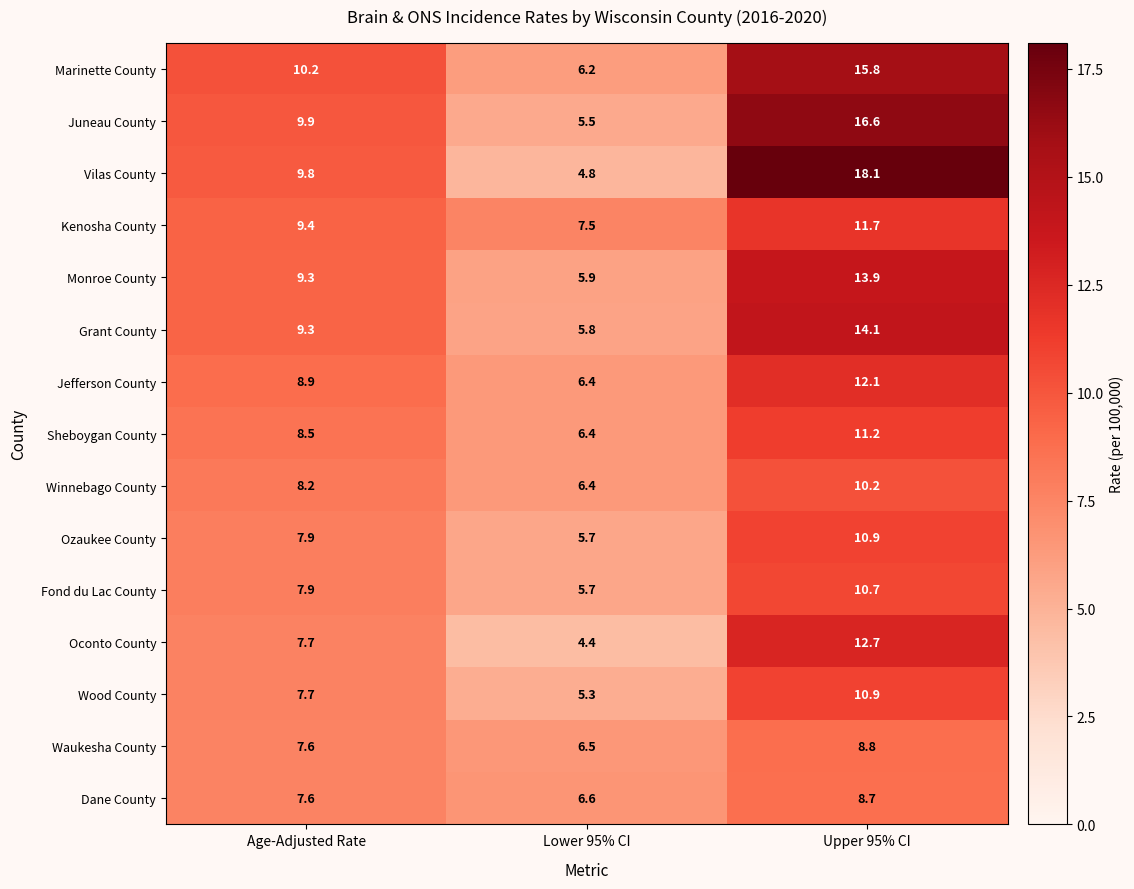

What is the lowest value of the Kenosha County series?

7.5